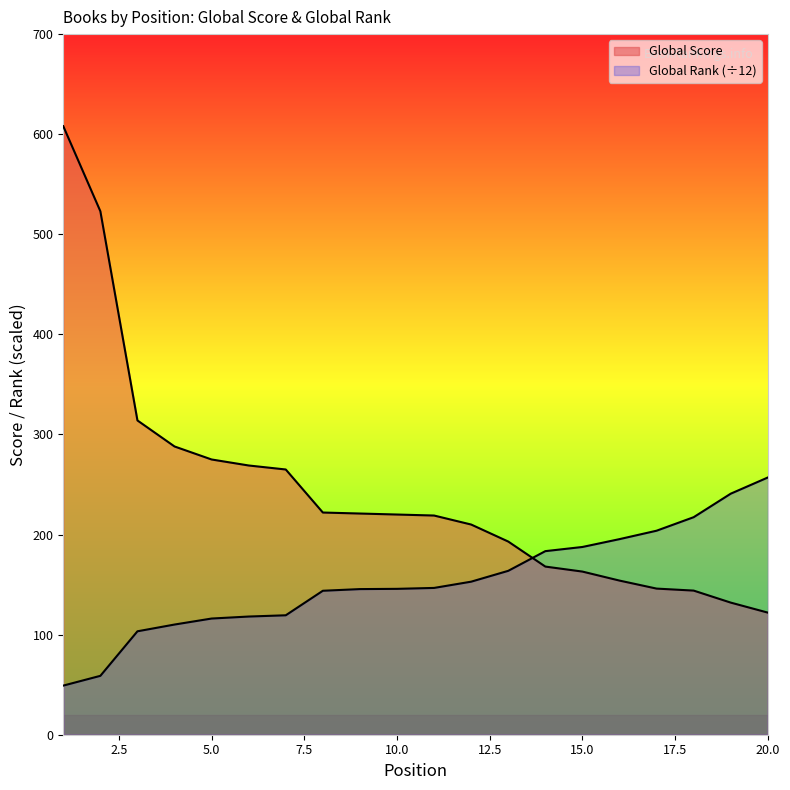

Does the chart display data point markers on the line(s)?

No